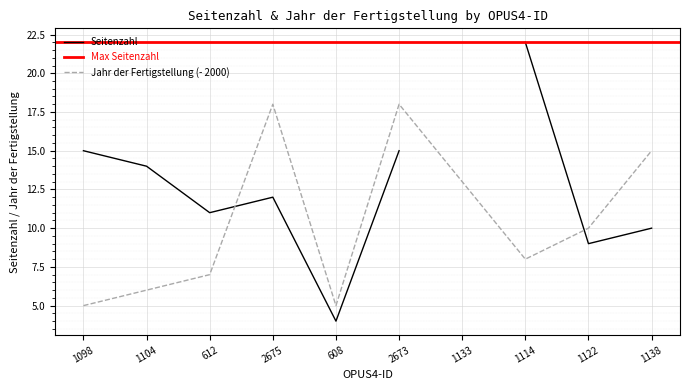

What position from the right is 608?

6